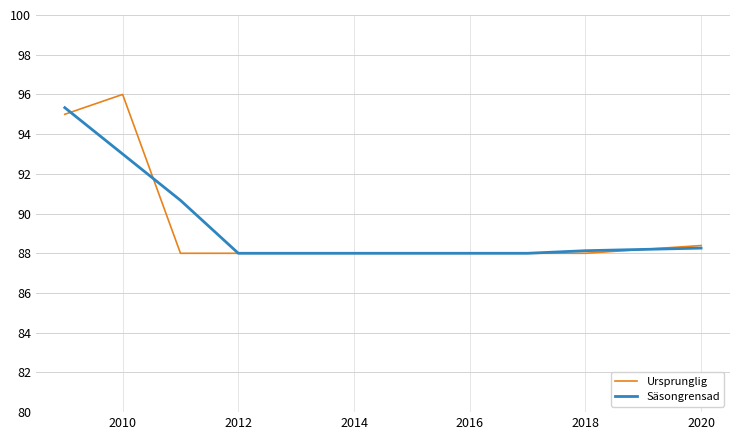

What are all the series names shown in the legend?

Ursprunglig, Säsongrensad